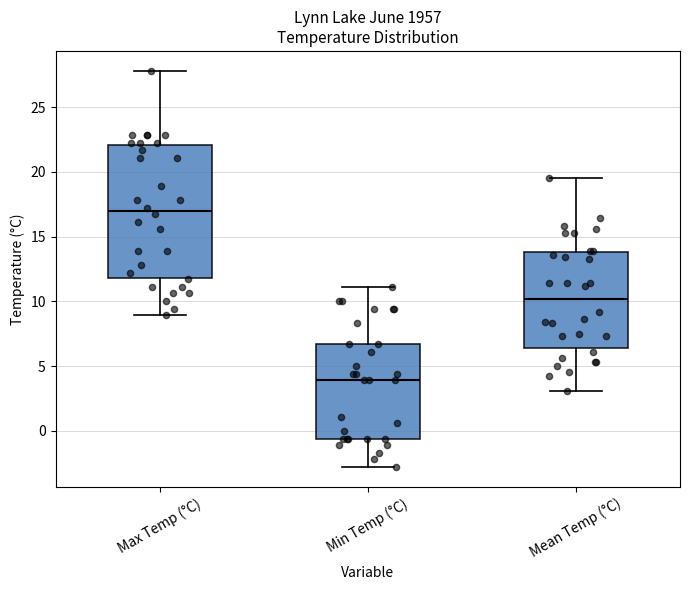

Reading left to right, read every box against the y-axis: the position of its median line, the range the box covers, and the ends of its whiskers. The values are not printed on the chart, so give them approximately, as read against the axis.

Max Temp (°C): median 17.0, box 12.0 to 22.0, whiskers 9.0 to 28.0
Min Temp (°C): median 4.0, box -0.5 to 6.5, whiskers -3.0 to 11.0
Mean Temp (°C): median 10.0, box 6.5 to 14.0, whiskers 3.0 to 19.5